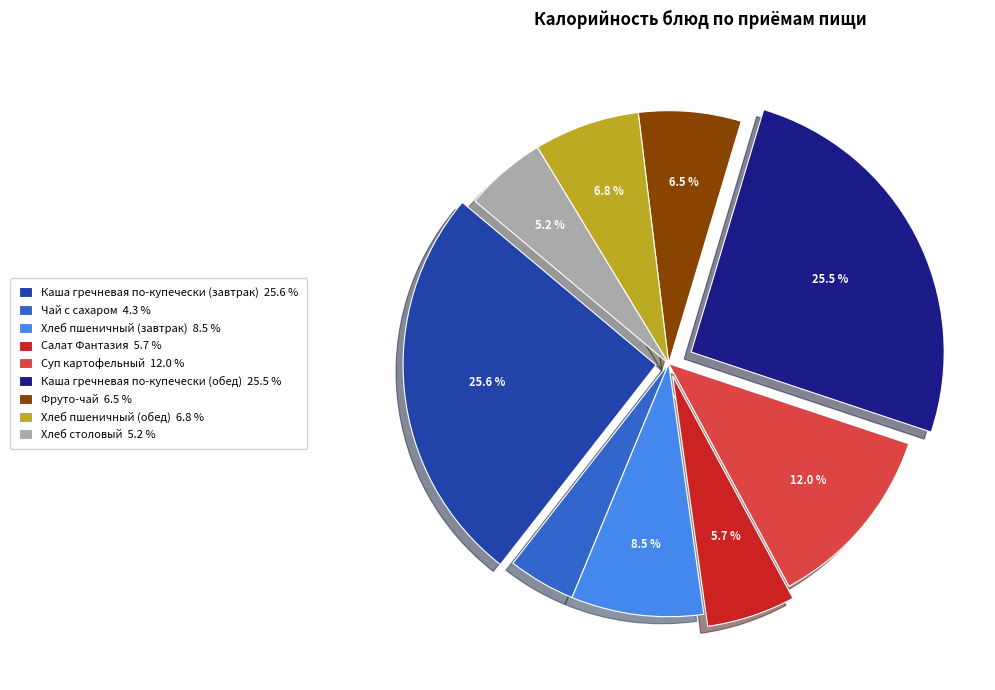

What is the smallest slice in the pie chart?

Чай с сахаром